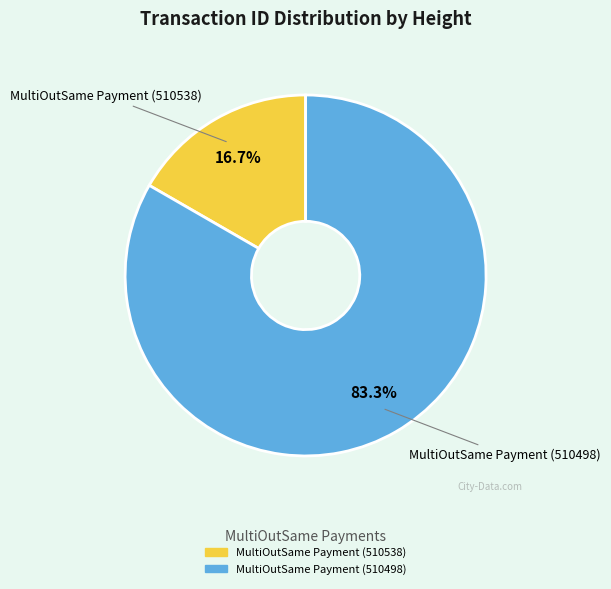

To the nearest percent, what percentage of the pie is MultiOutSame Payment (510498)?

83%